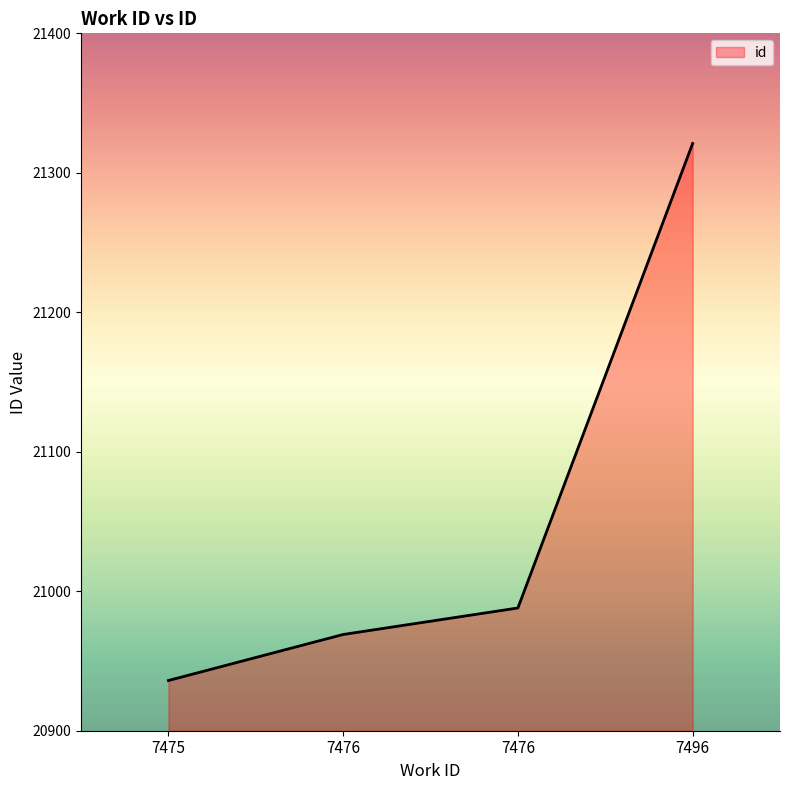

What is the difference between the maximum and second lowest values?

352